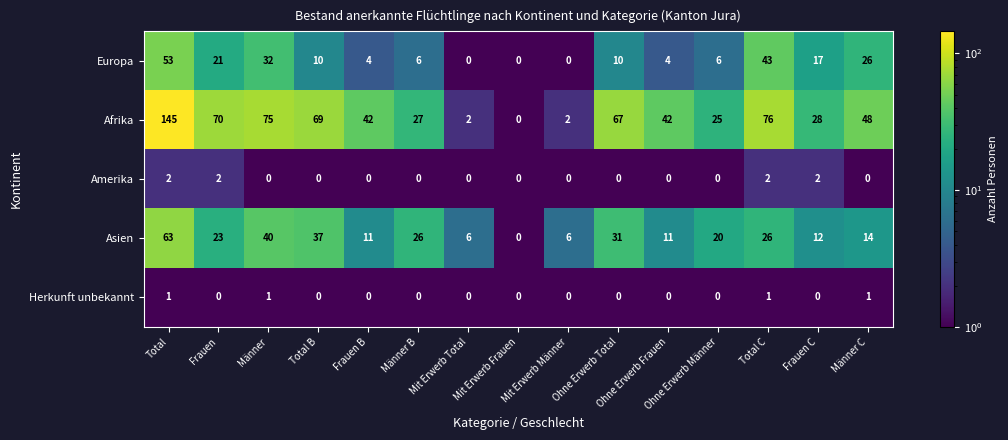

Which category has the lowest value in the Afrika series?

Mit Erwerb Frauen